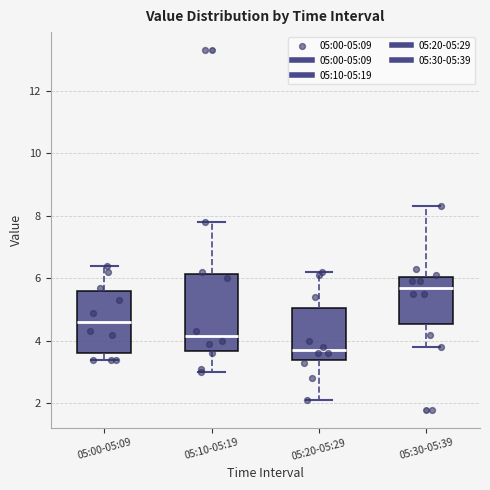

Where does the upper whisker of the box for 05:10-05:19 end on the y-axis? The values are not printed on the chart, so give them approximately, as read against the axis.

7.8